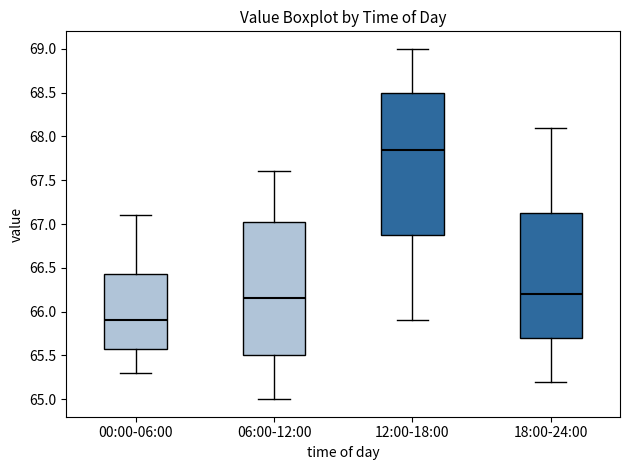

Reading left to right, transcribe this box plot: for each box, give where its median line is, the range the box spans, and where its two whiskers end, as read against the y-axis. The values are not printed on the chart, so give them approximately, as read against the axis.

00:00-06:00: median 65.90, box 65.60 to 66.45, whiskers 65.30 to 67.10
06:00-12:00: median 66.15, box 65.50 to 67.05, whiskers 65.00 to 67.60
12:00-18:00: median 67.85, box 66.90 to 68.50, whiskers 65.90 to 69.00
18:00-24:00: median 66.20, box 65.70 to 67.15, whiskers 65.20 to 68.10